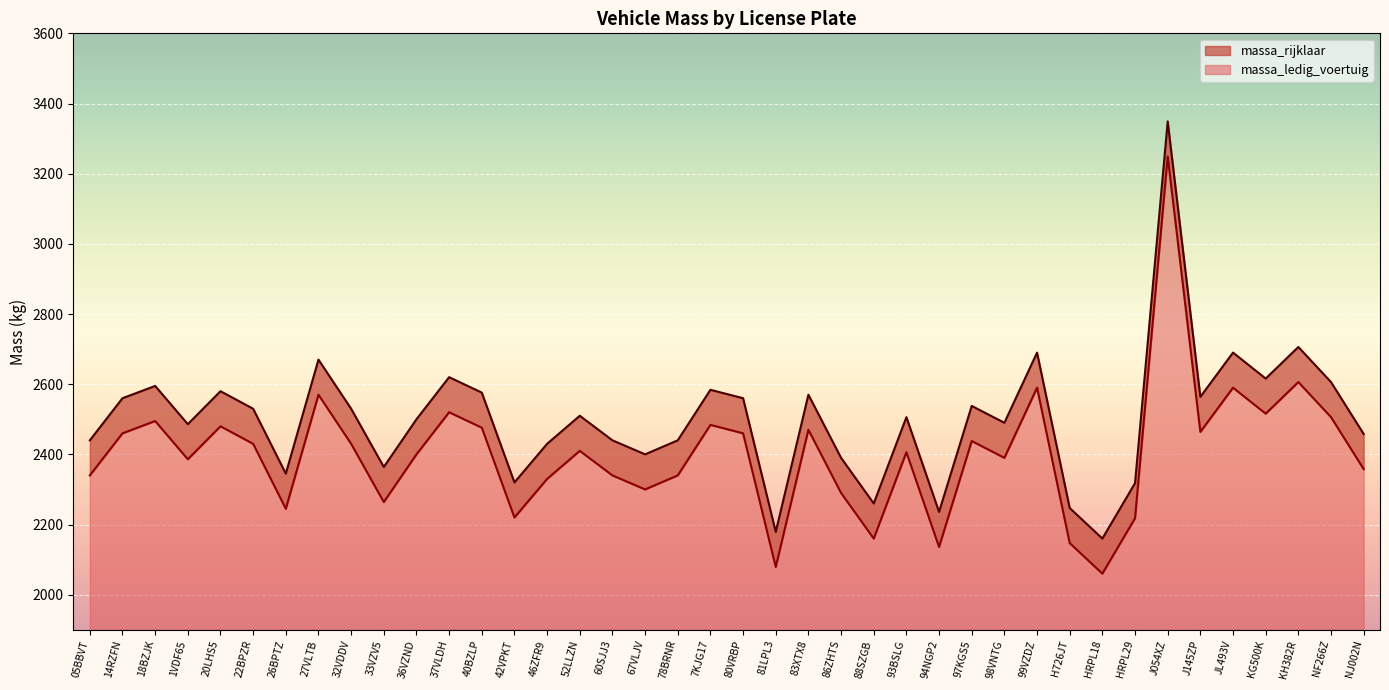

What is the difference between the highest and lowest values at 81LPL3?

100